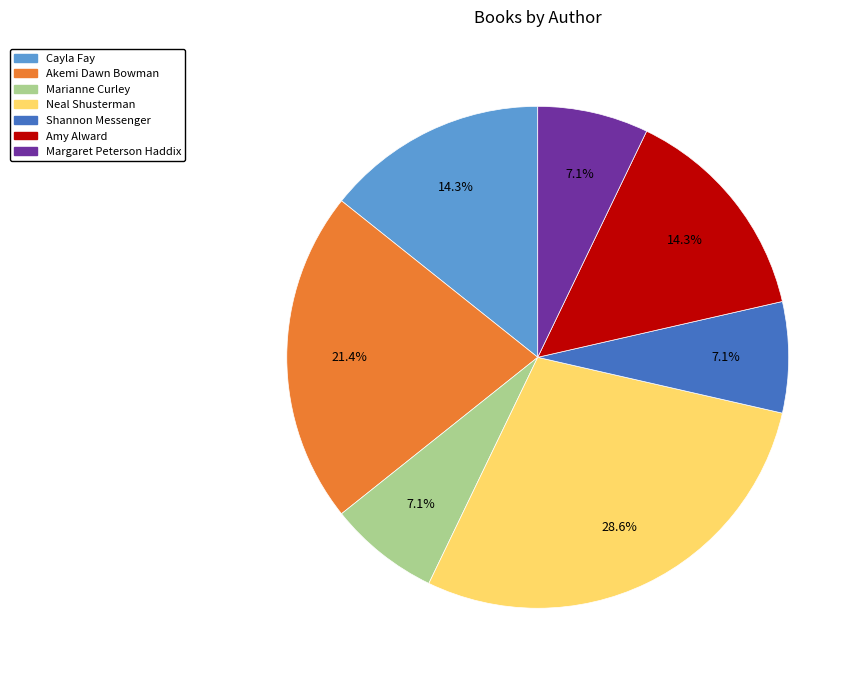

What percentage is the Margaret Peterson Haddix slice, to the nearest percent?

7%